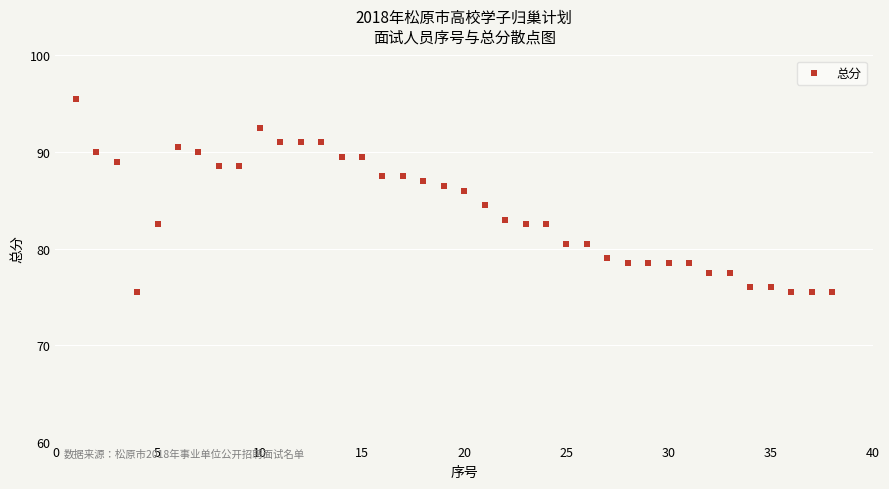

What is the range of Y values (max minus min)?

20.0